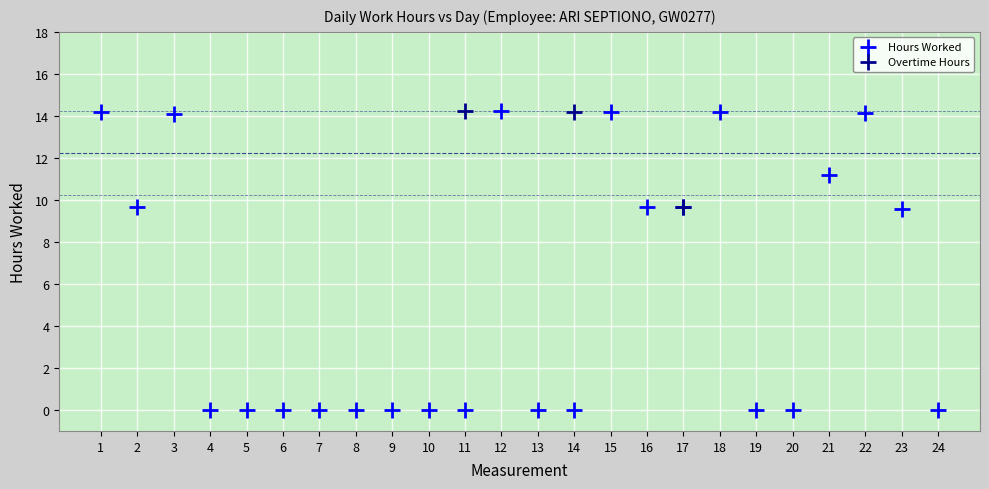

Which series contains the lowest Y value?

Hours Worked